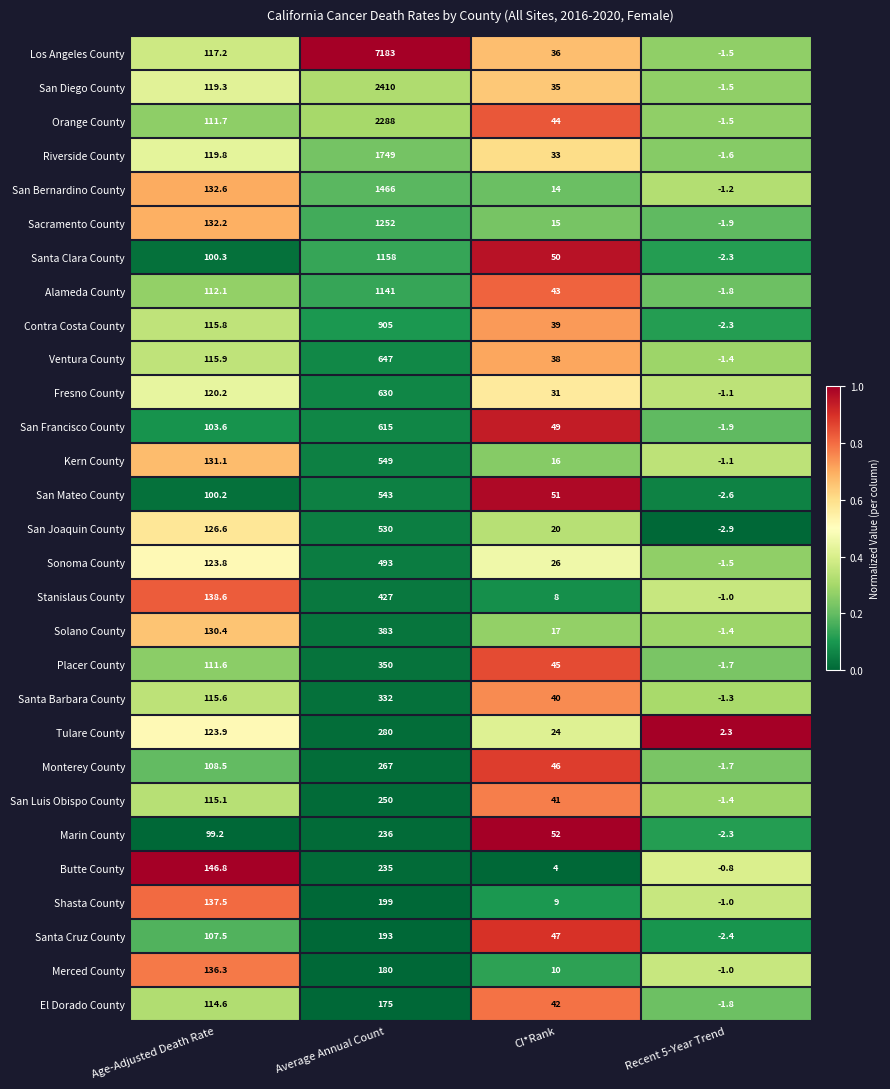

True or false: Kern County has a value of 549.0 at Average Annual Count.

True